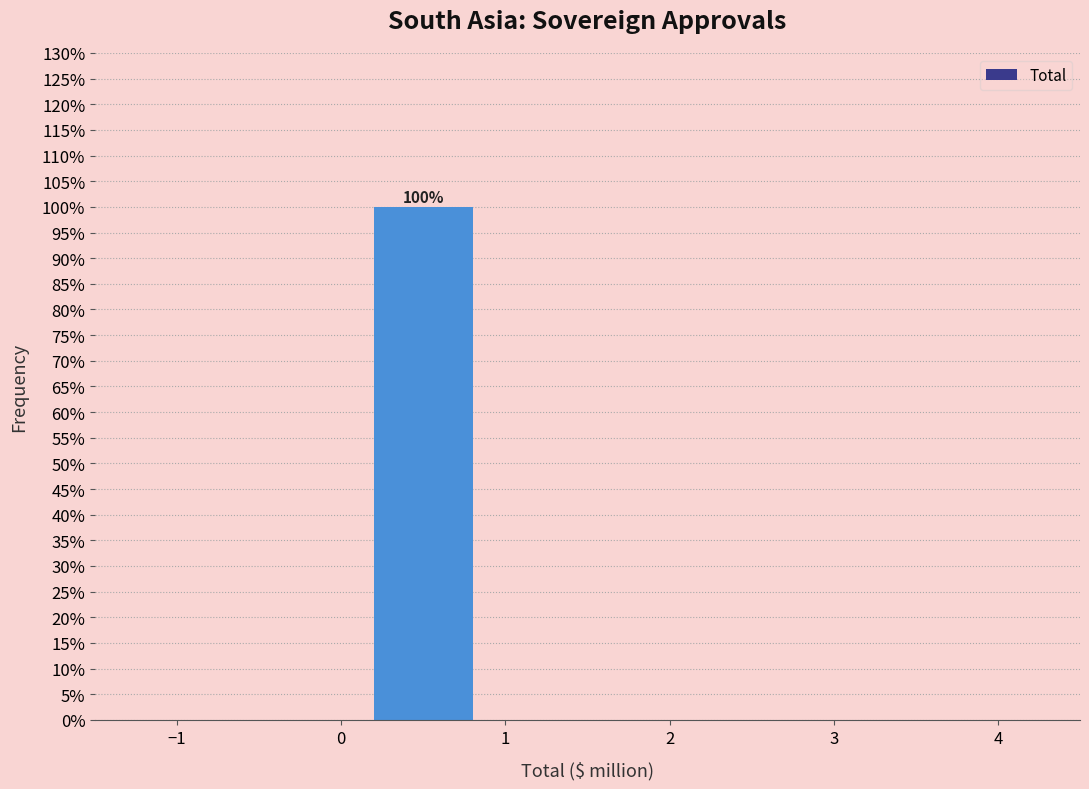

Over which range of the x-axis is the bar tallest?

0 to 1